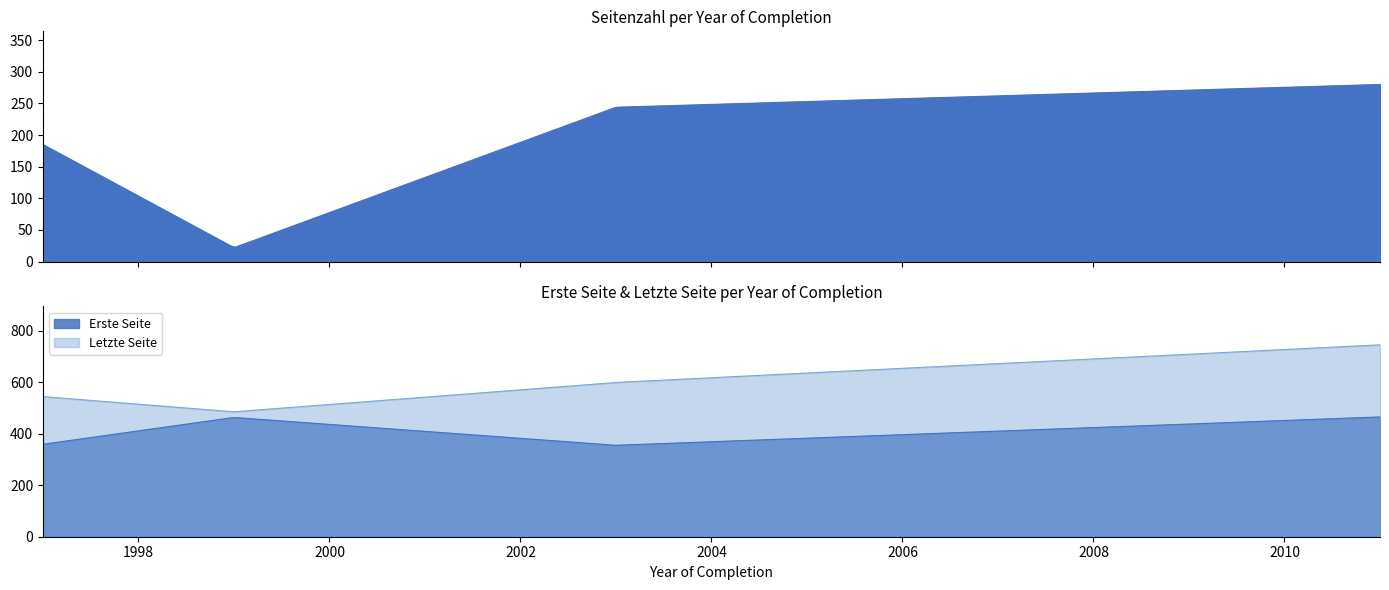

List the series in order of their overall mean, highest first.

Letzte Seite, Erste Seite, Seitenzahl